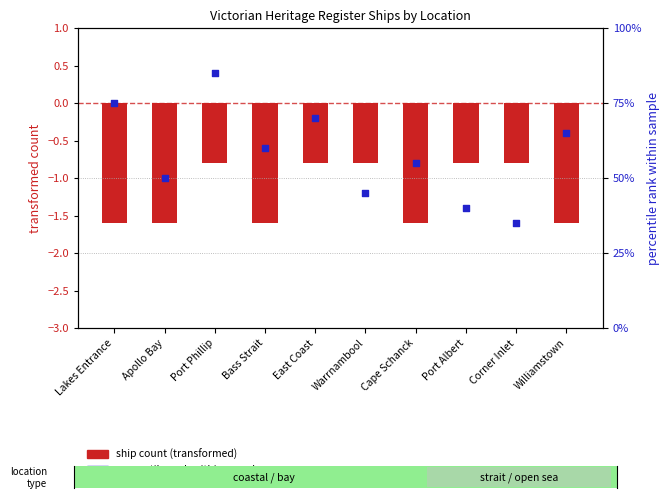

At which category is the sum across all series the highest?

Port Phillip